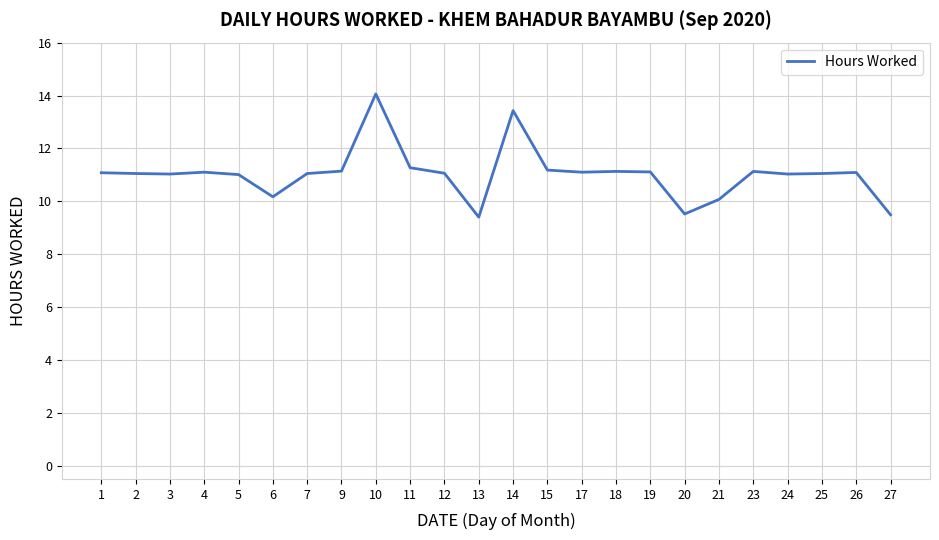

Is it true that the value at 24 is 11.0?

True